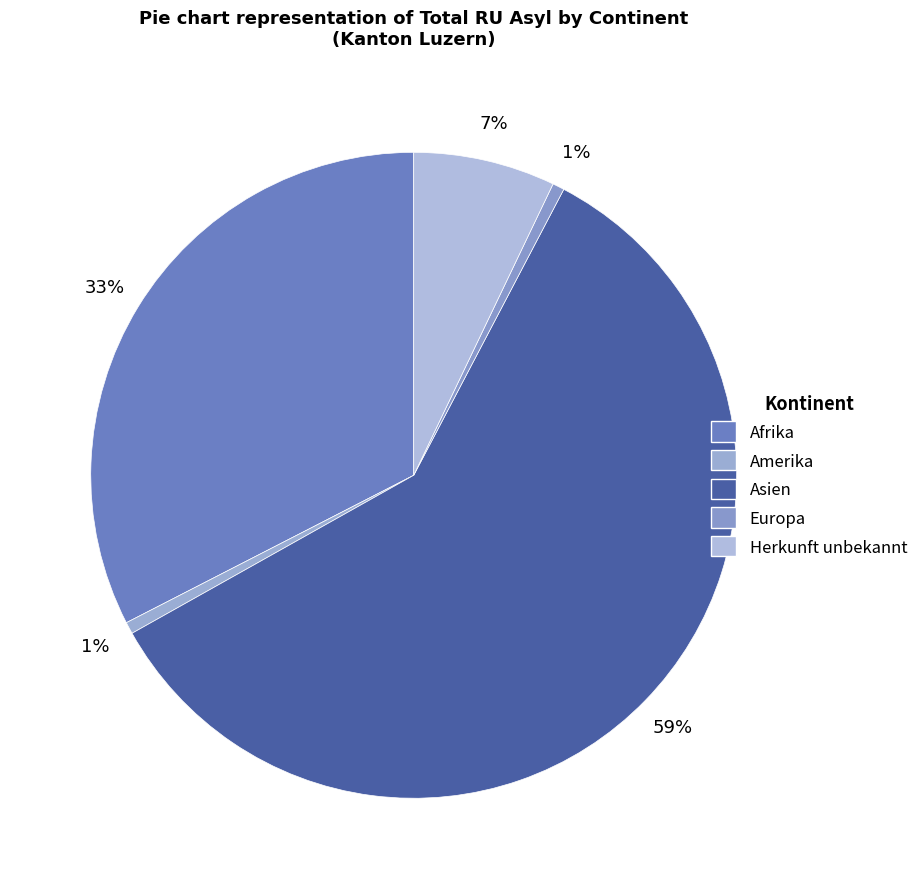

Is it true that Asien is 59% of the pie?

True